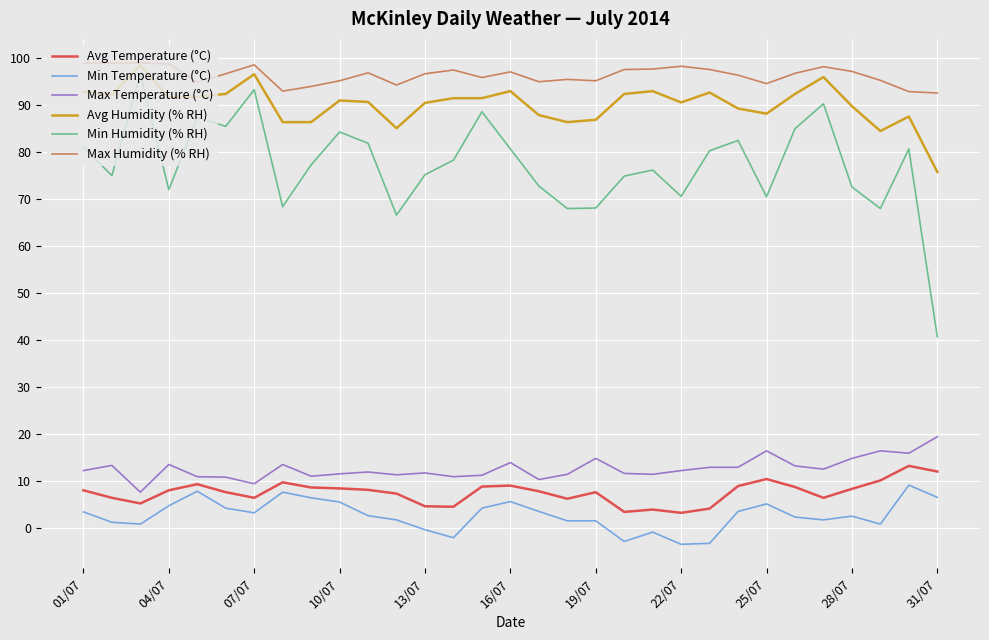

True or false: Avg Temperature (°C) and Min Humidity (% RH) intersect in this chart.

False